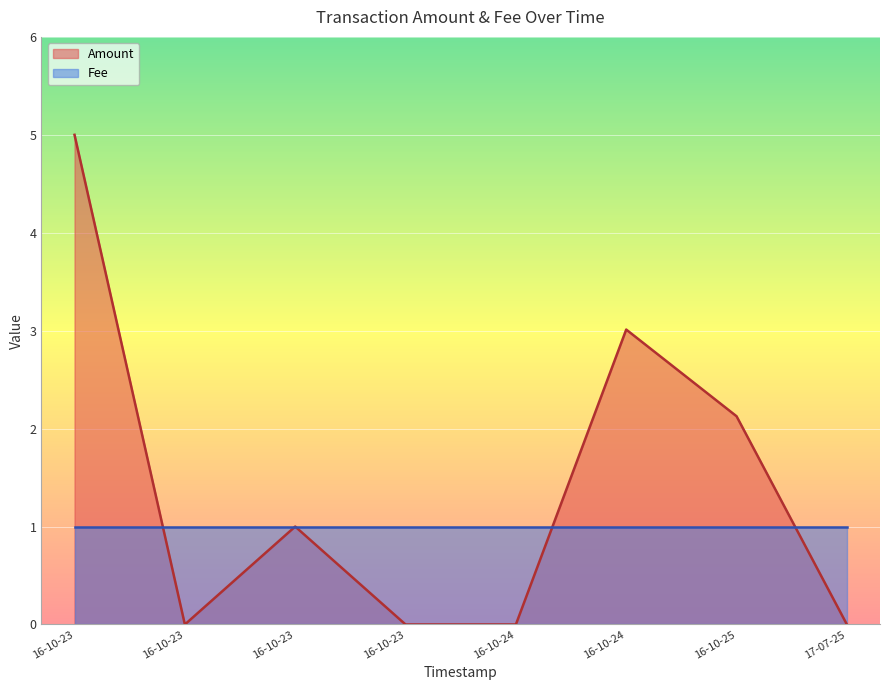

What is the difference between the highest and lowest values at 2016-10-24 04:30:46?

1.0